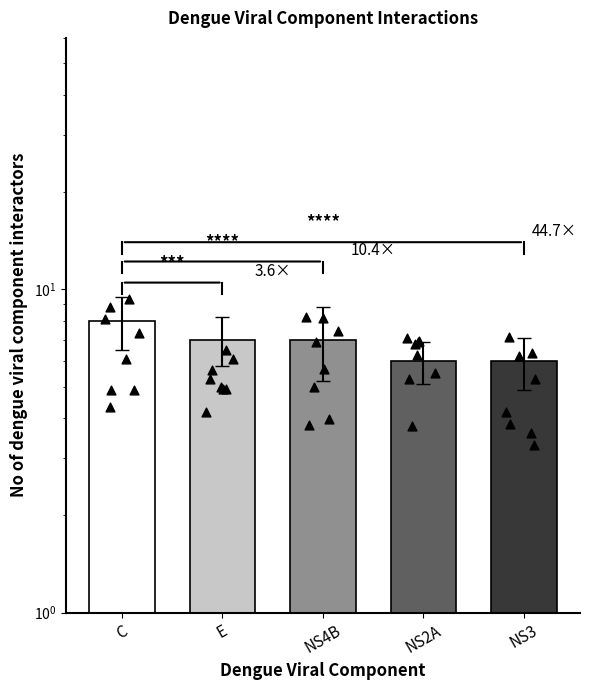

Approximately how many times larger is the value at E compared to C?

0.9